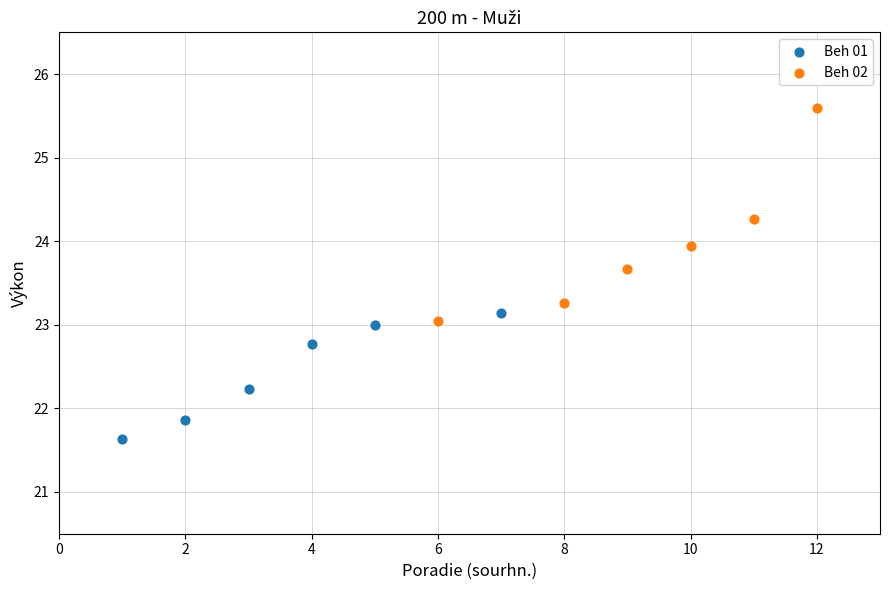

Which series reaches the minimum Y coordinate?

Beh 01